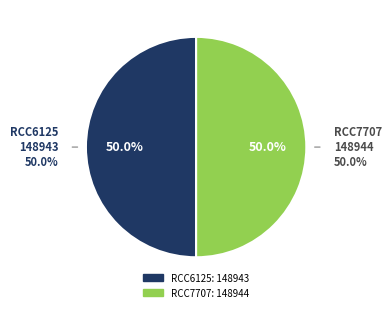

Combined, what portion of the pie is RCC7707 and RCC6125?

100.0%